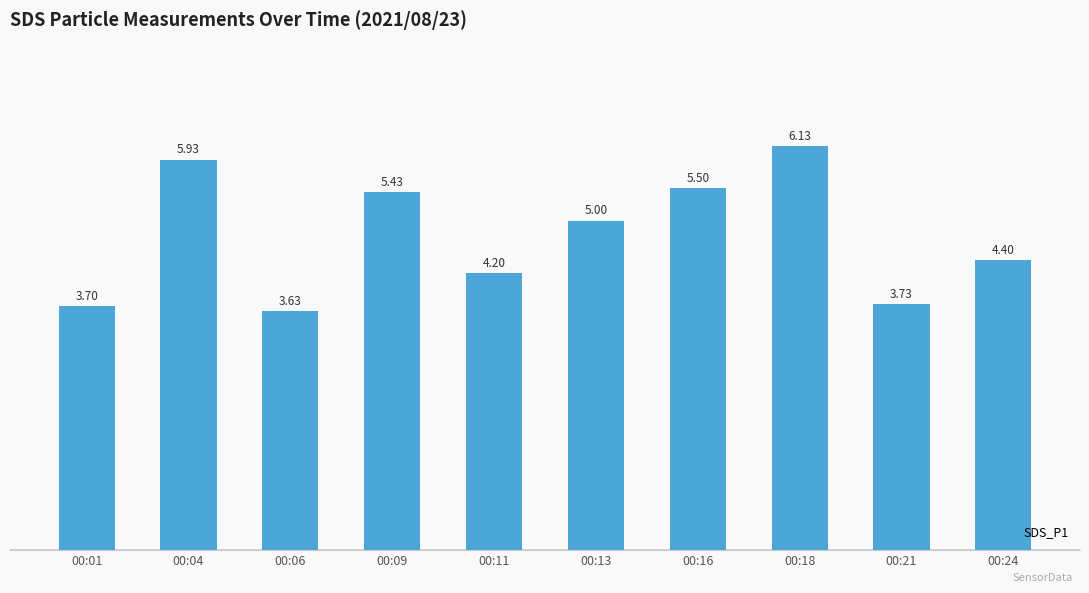

List the labels in order of value, largest first.

00:18, 00:04, 00:16, 00:09, 00:13, 00:24, 00:11, 00:21, 00:01, 00:06